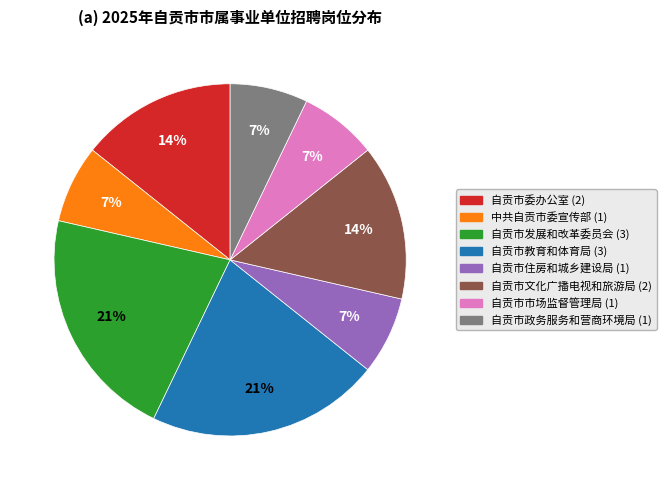

Is it true that 自贡市教育和体育局 is 21% of the pie?

True